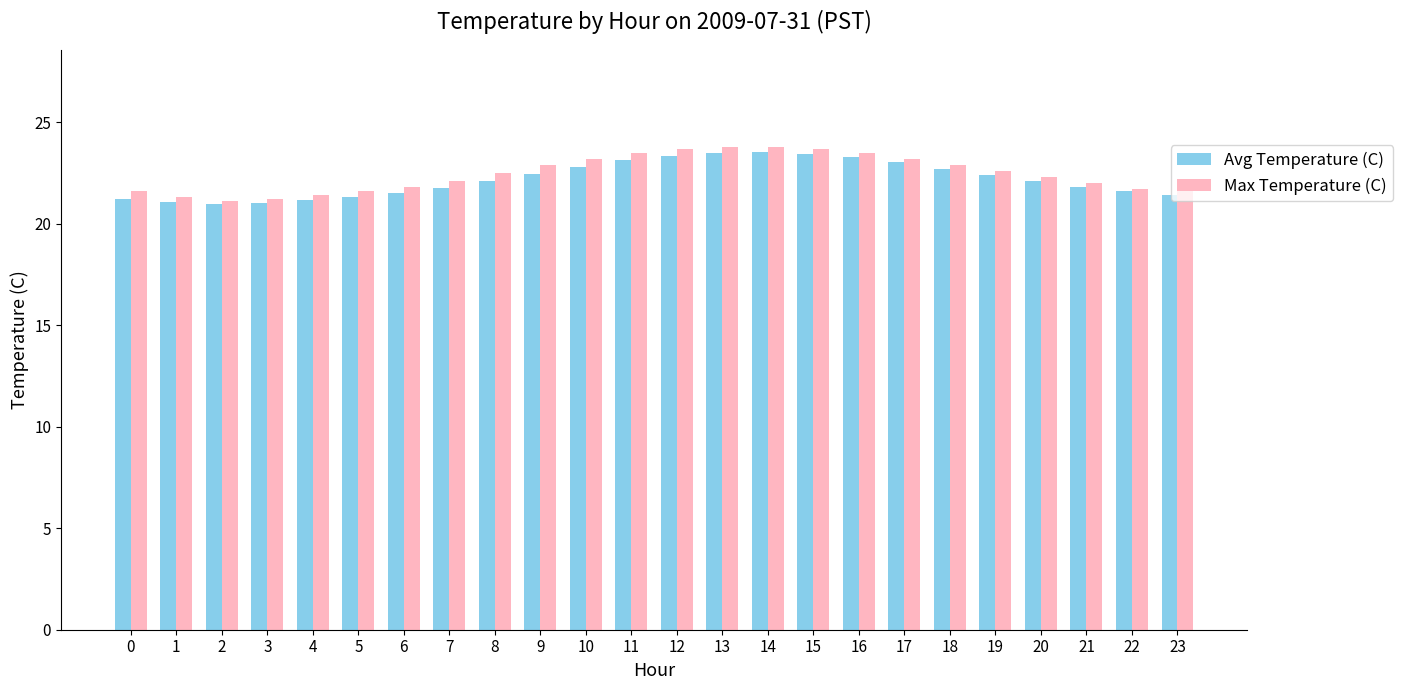

What value does the Max Temperature (C) series have at 22?

21.7